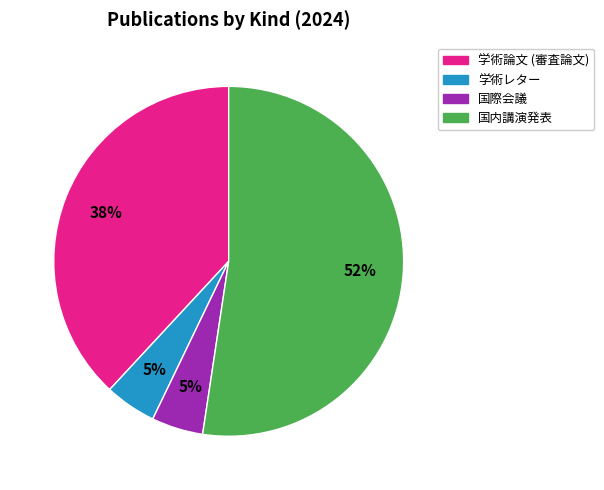

To the nearest percent, what portion does 国内講演発表 represent?

52%